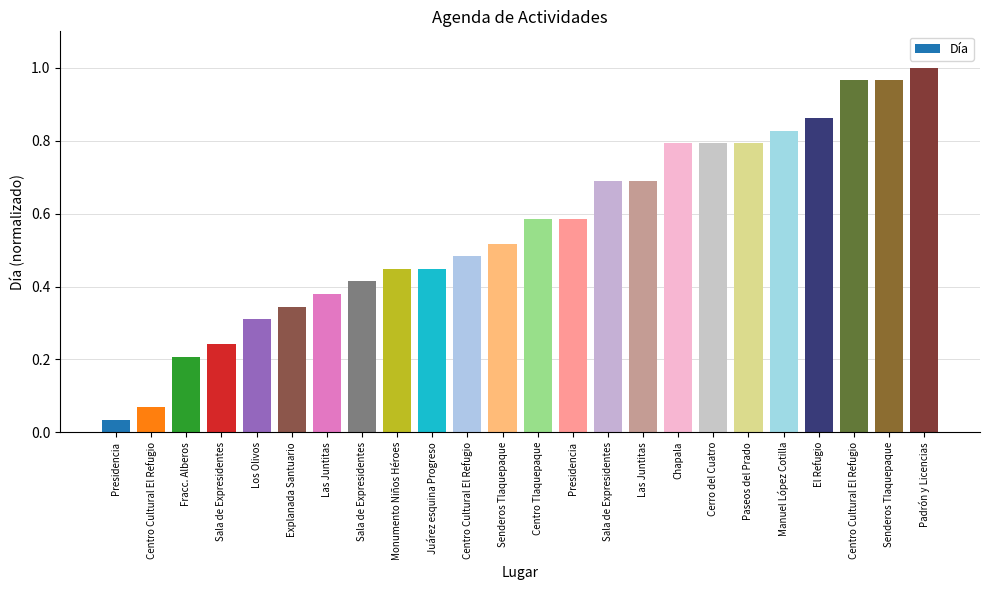

Is it true that the value at Chapala is 0.8?

True